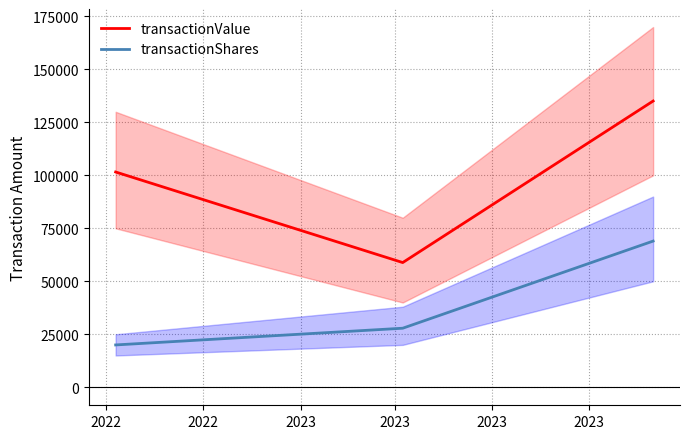

What is the difference between the highest and lowest values at 2022?

81610